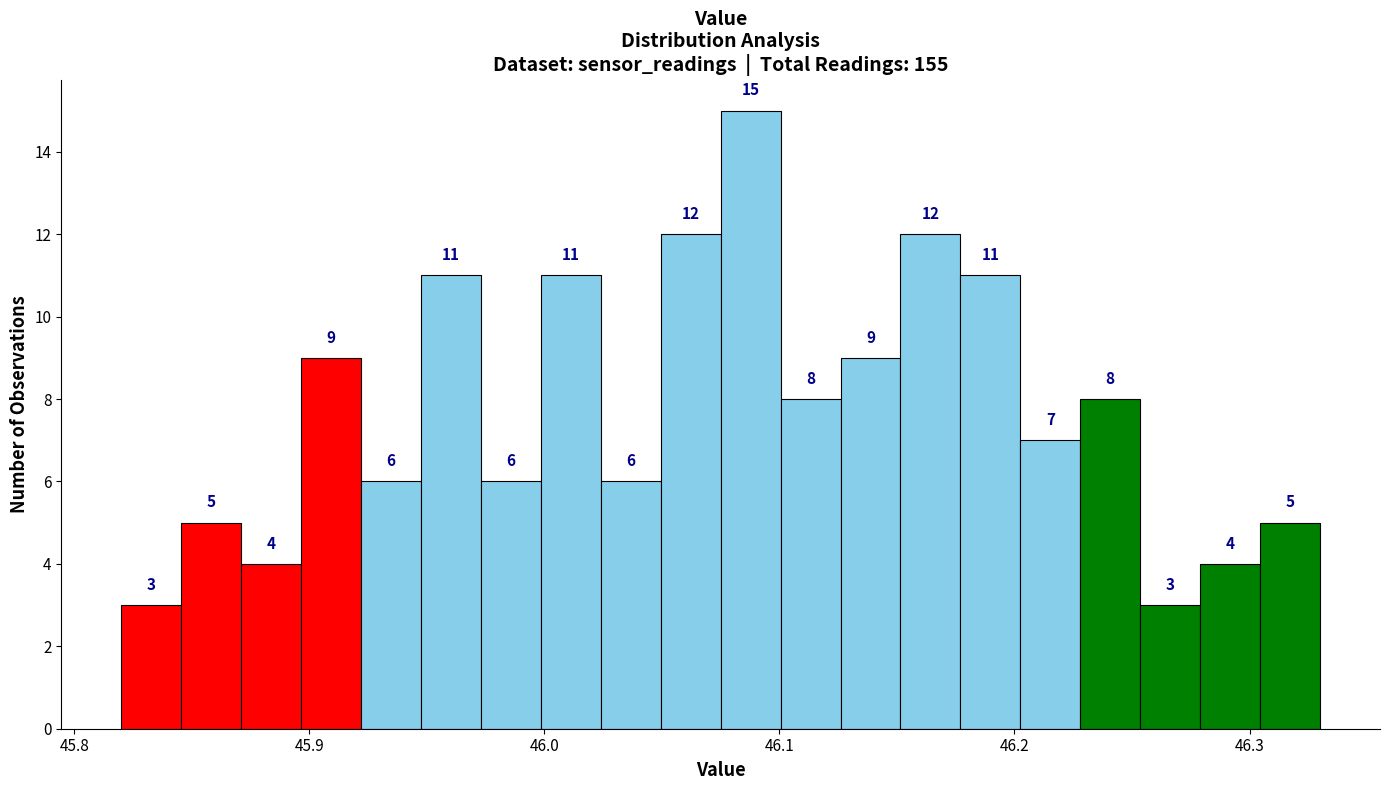

Around what value on the x-axis is the tallest bar? Give the approximate position of its centre, as read against the axis.

46.09